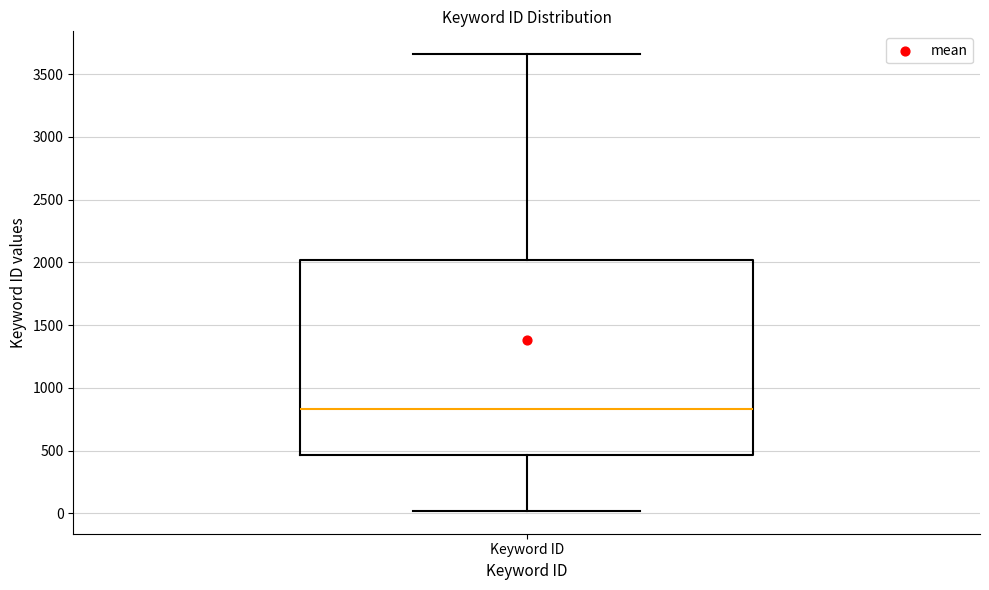

Transcribe this box plot: give where the median line is, the range the box spans, and where the two whiskers end, as read against the y-axis. The values are not printed on the chart, so give them approximately, as read against the axis.

median 850, box 450 to 2000, whiskers 0 to 3650